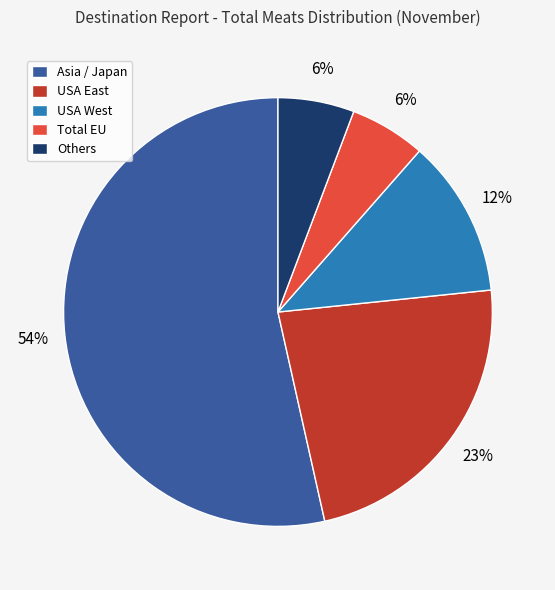

What is the ratio of the value at USA East to the value at Asia / Japan?

0.4